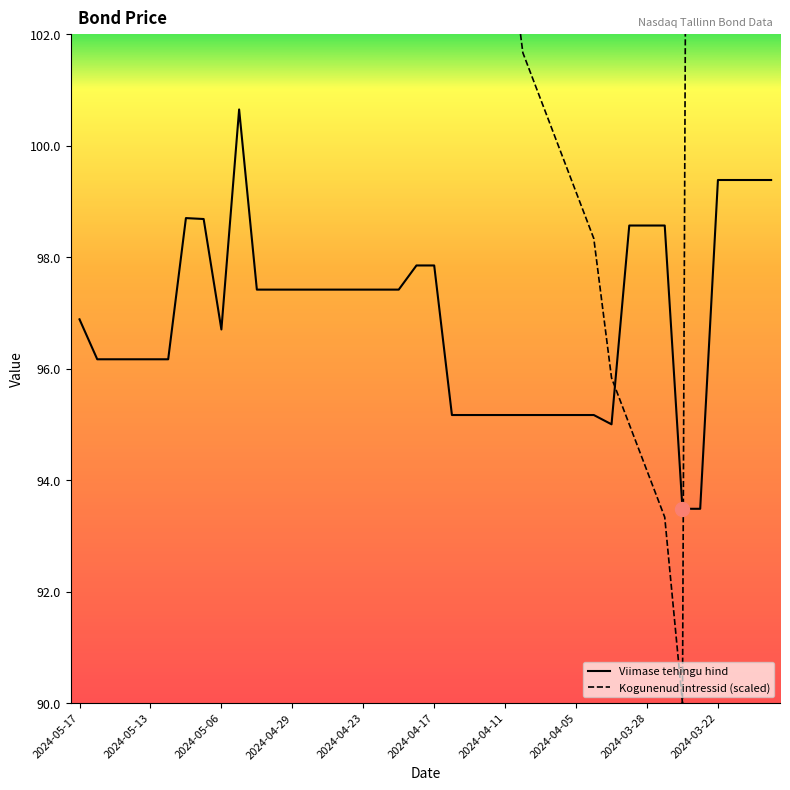

Which series has the largest total across all categories?

Kogunenud intressid